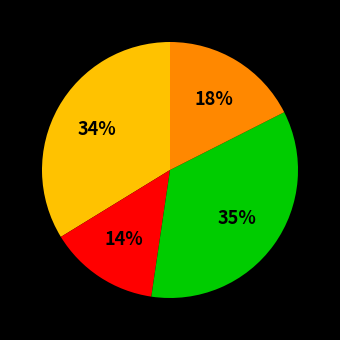

To the nearest percent, what is the average slice percentage?

25%